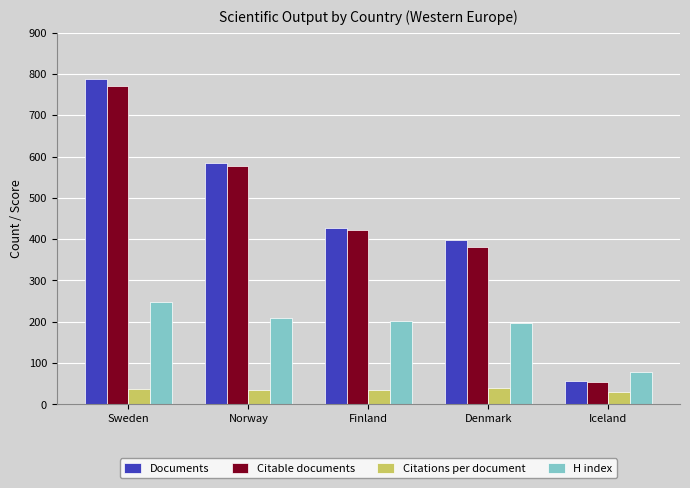

What is the difference between the maximum and minimum values in the H index series?

170.0